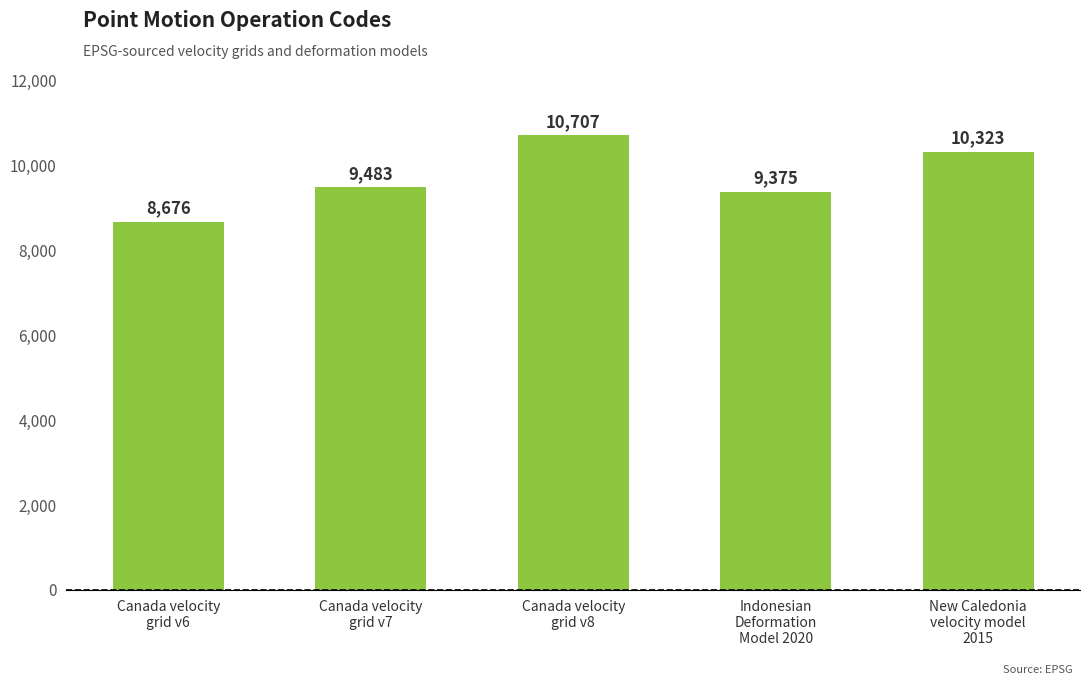

What is the change in value from Canada velocity
grid v7 to Indonesian
Deformation
Model 2020?

-108